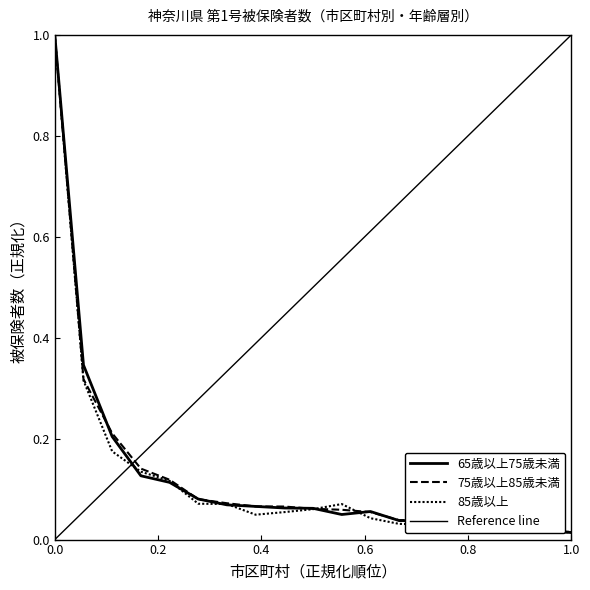

How many lines are shown in the chart?

3